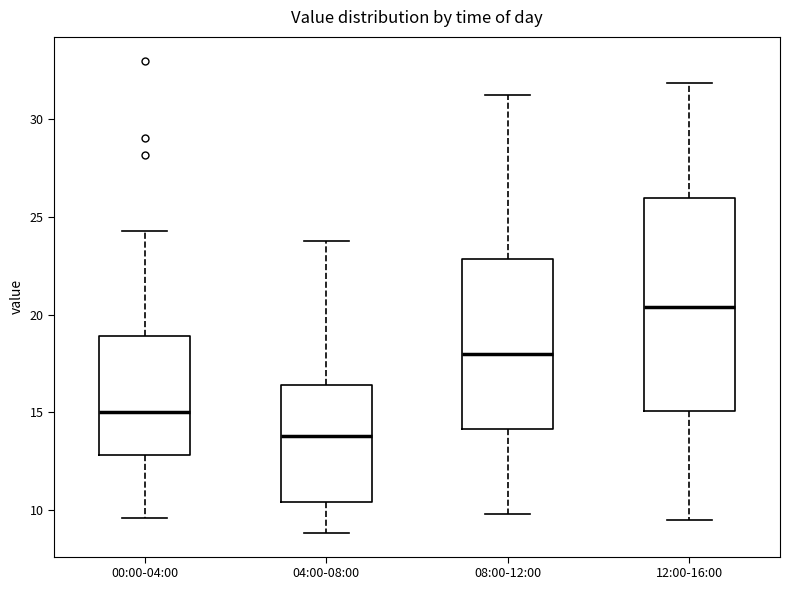

Reading left to right, transcribe this box plot: for each box, give where its median line is, the range the box spans, and where its two whiskers end, as read against the y-axis. The values are not printed on the chart, so give them approximately, as read against the axis.

00:00-04:00: median 15.0, box 13.0 to 19.0, whiskers 9.5 to 24.5
04:00-08:00: median 14.0, box 10.5 to 16.5, whiskers 9.0 to 23.5
08:00-12:00: median 18.0, box 14.0 to 23.0, whiskers 10.0 to 31.0
12:00-16:00: median 20.5, box 15.0 to 26.0, whiskers 9.5 to 32.0